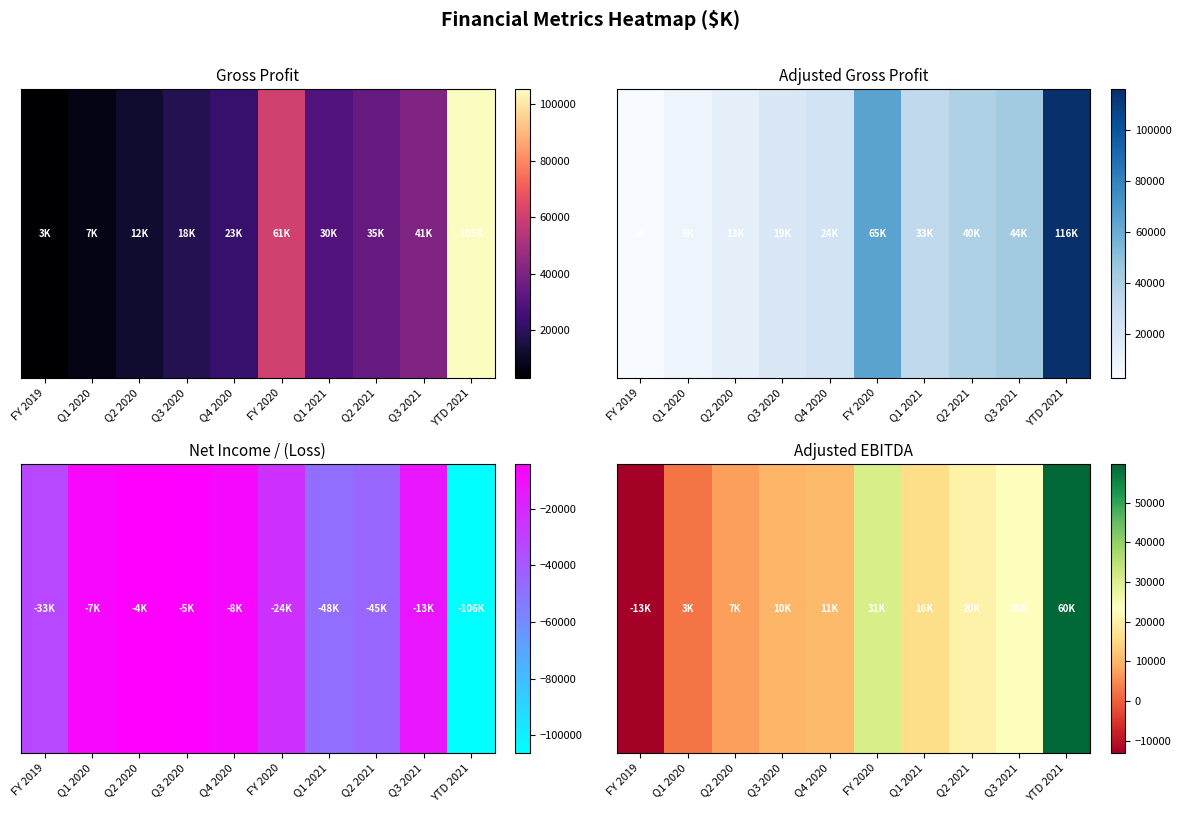

What is the difference between the maximum and minimum values?

72660